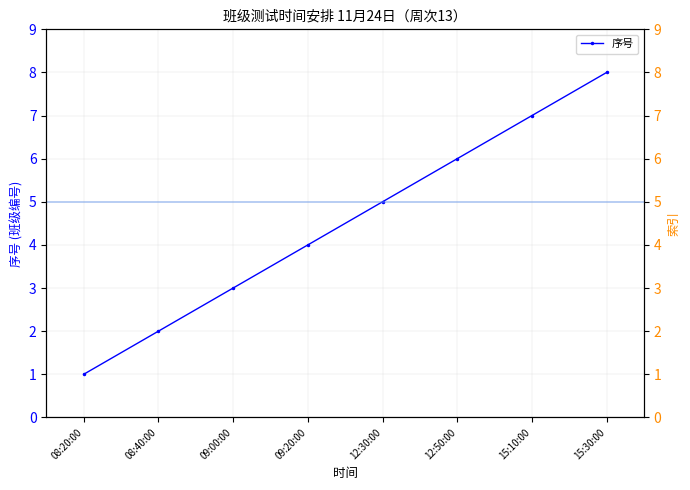

What is the label of the 6th point from the left?

12:50:00